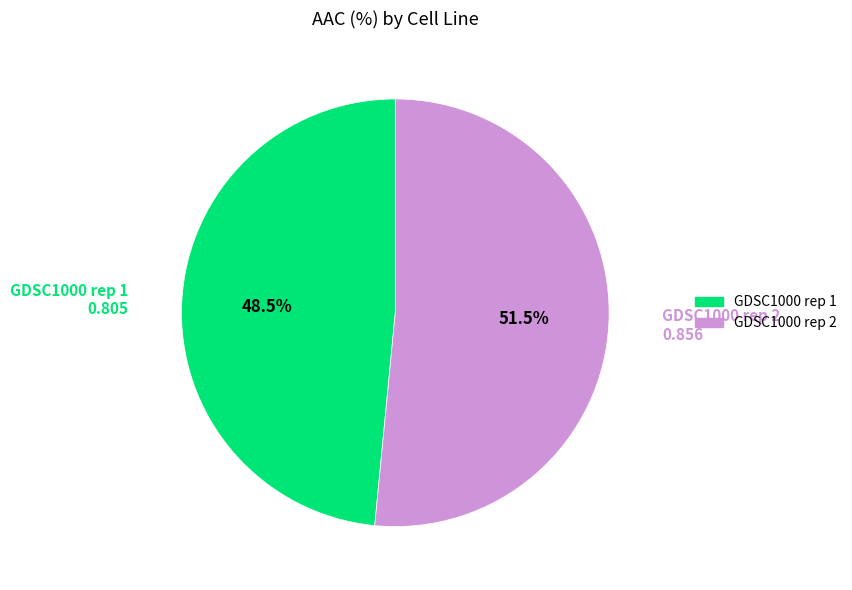

Does GDSC1000 rep 1 account for over 50% of the chart?

No